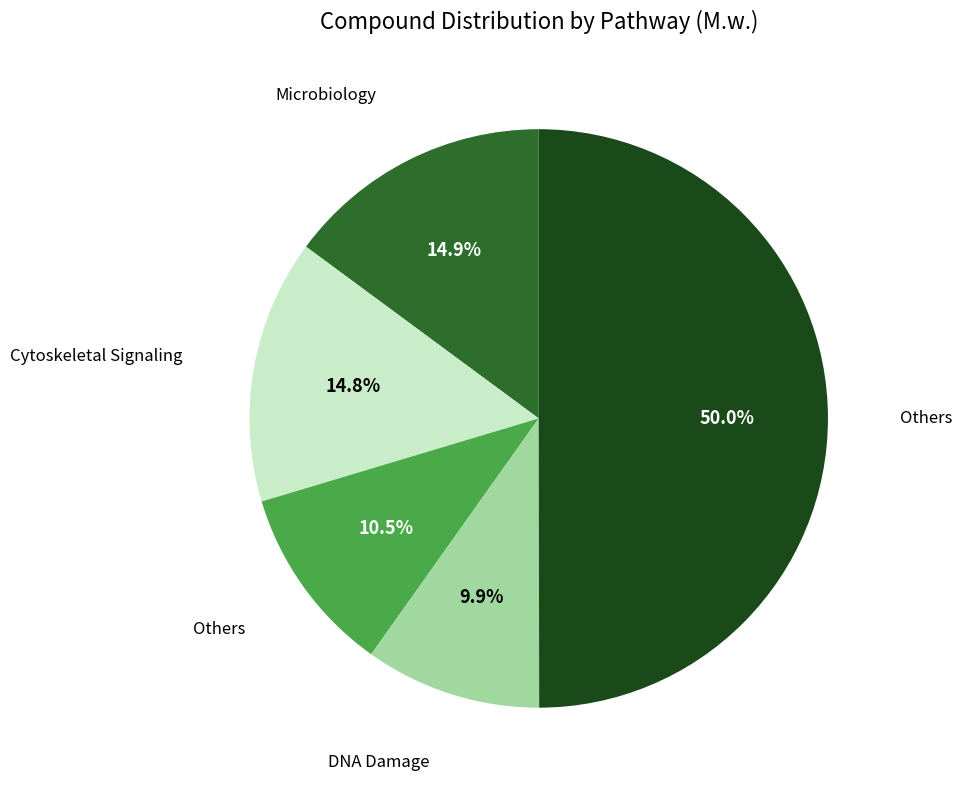

How many slices are in this pie chart?

5